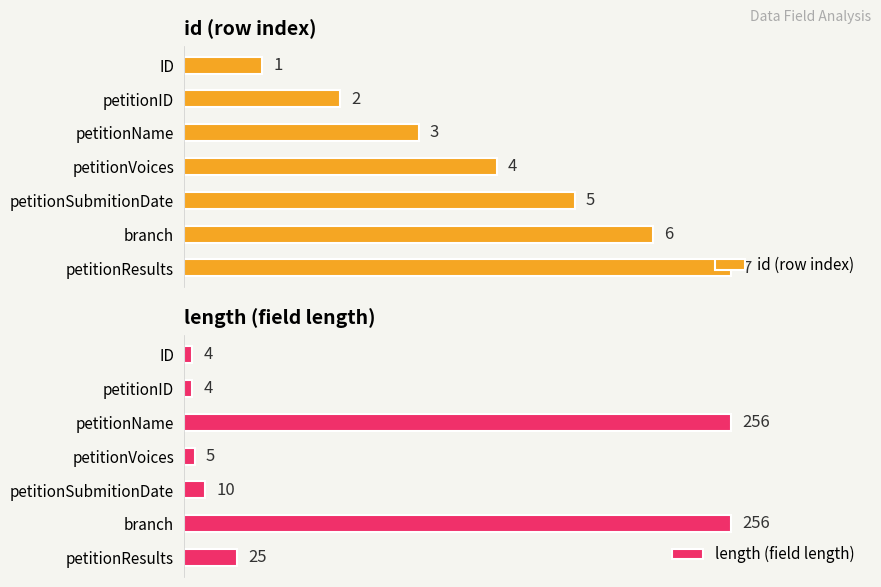

Count the number of data series in this chart.

2